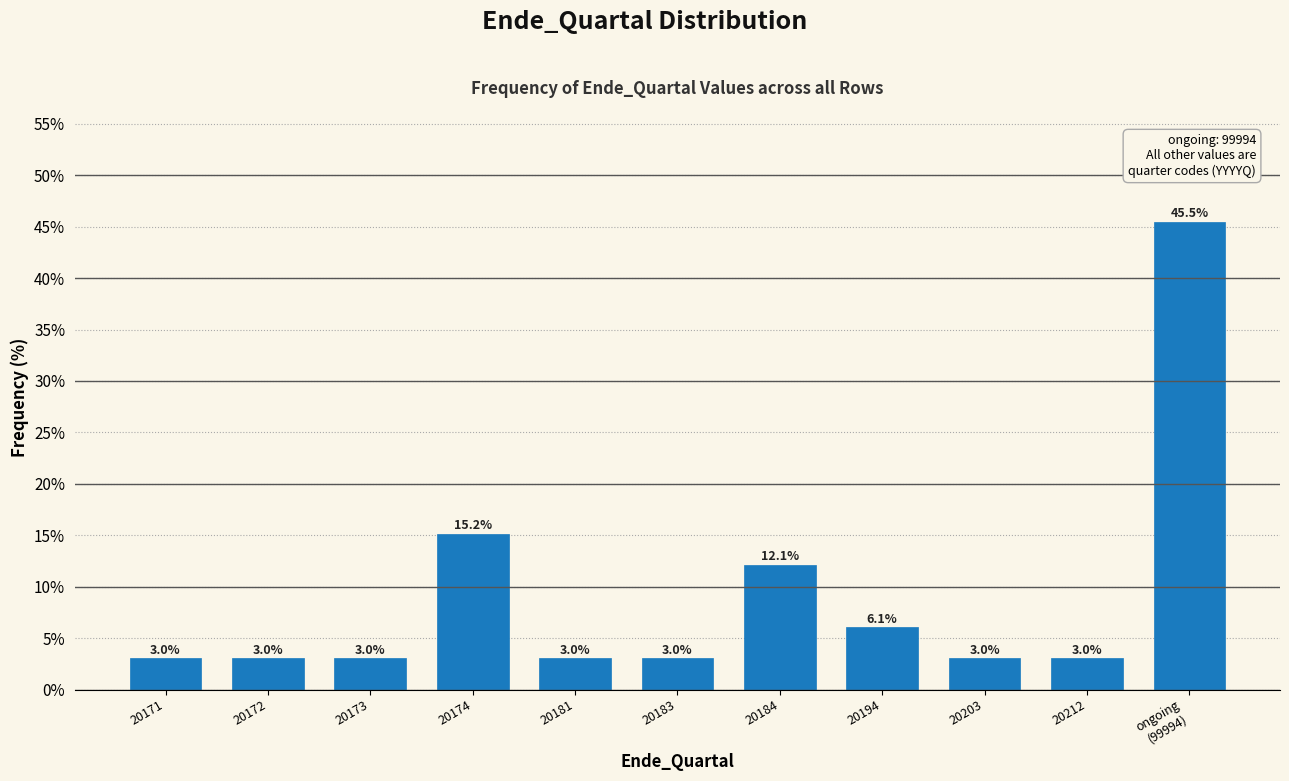

Reading right to left, extract all data points from this chart.

45.5	3.0	3.0	6.1	12.1	3.0	3.0	15.2	3.0	3.0	3.0